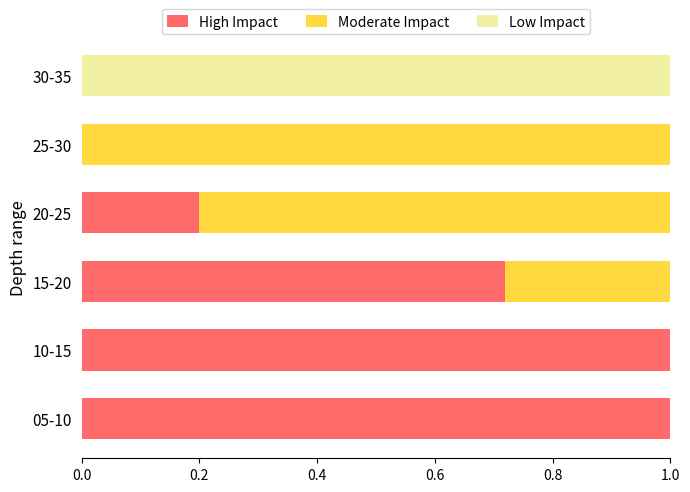

What is the highest value of the High Impact series?

1.0